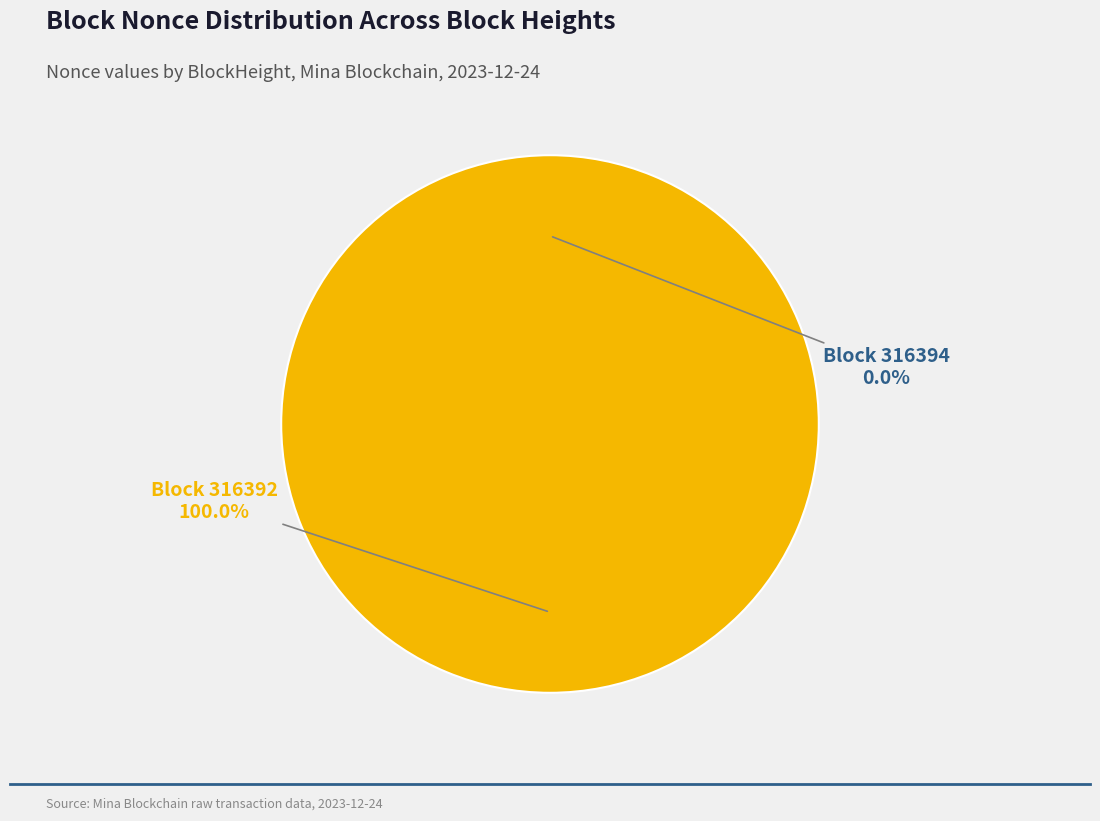

Which slice represents more than half of the pie?

316392